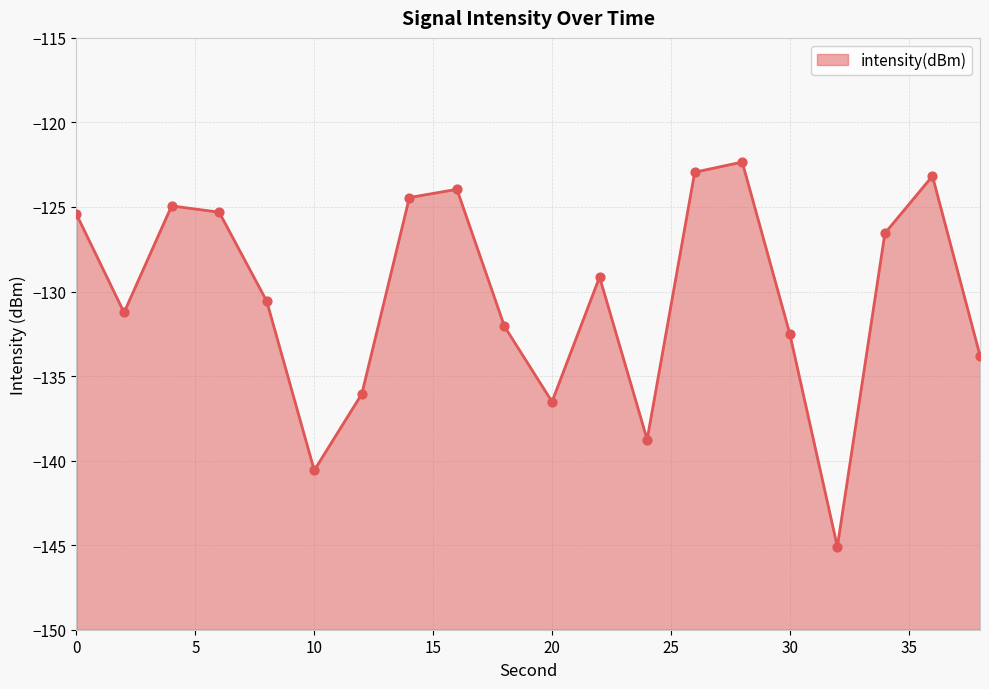

Between 30 and 8, which is larger?

8